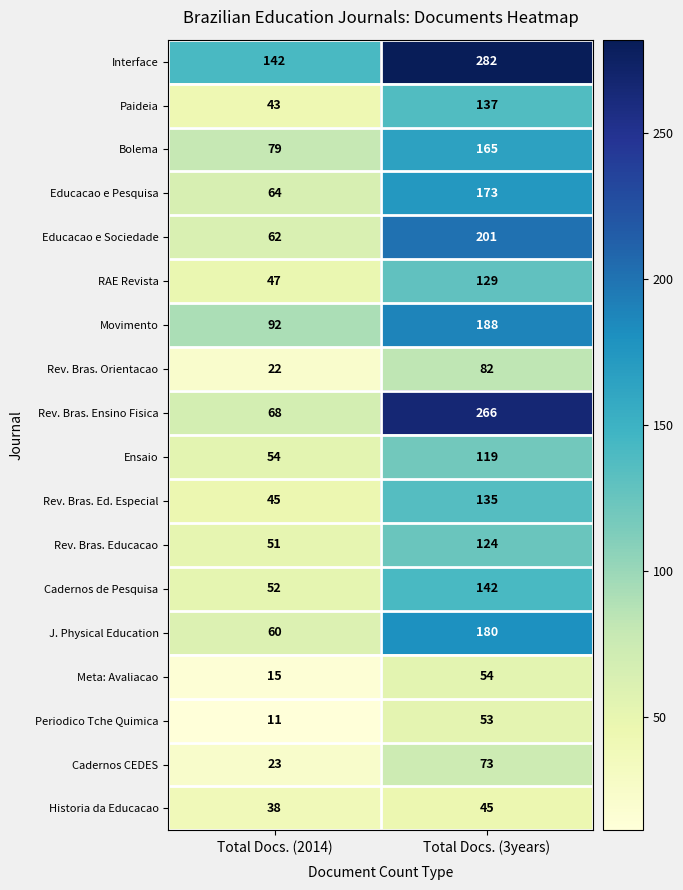

What is the minimum value shown in the chart?

11